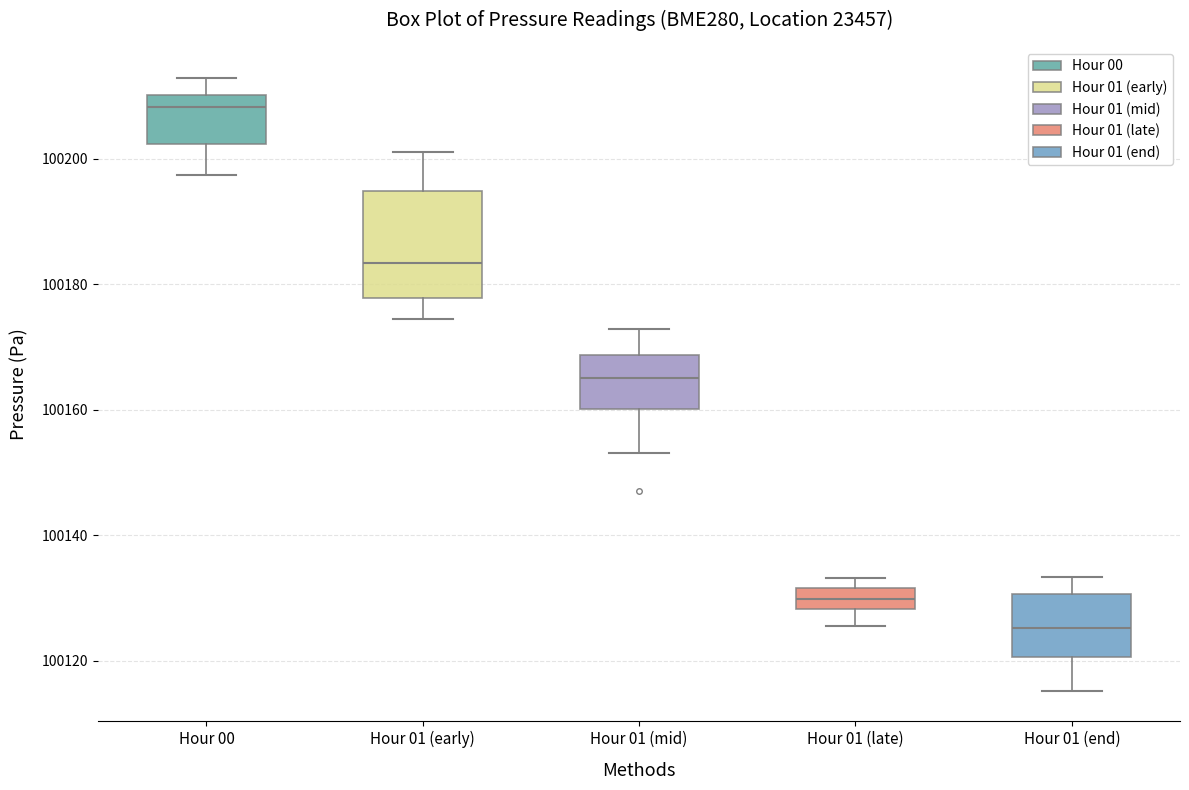

Reading left to right, read every box against the y-axis: the position of its median line, the range the box covers, and the ends of its whiskers. The values are not printed on the chart, so give them approximately, as read against the axis.

Hour 00: median 100208, box 100202 to 100210, whiskers 100198 to 100212
Hour 01 (early): median 100184, box 100178 to 100194, whiskers 100174 to 100202
Hour 01 (mid): median 100166, box 100160 to 100168, whiskers 100154 to 100172
Hour 01 (late): median 100130, box 100128 to 100132, whiskers 100126 to 100134
Hour 01 (end): median 100126, box 100120 to 100130, whiskers 100116 to 100134